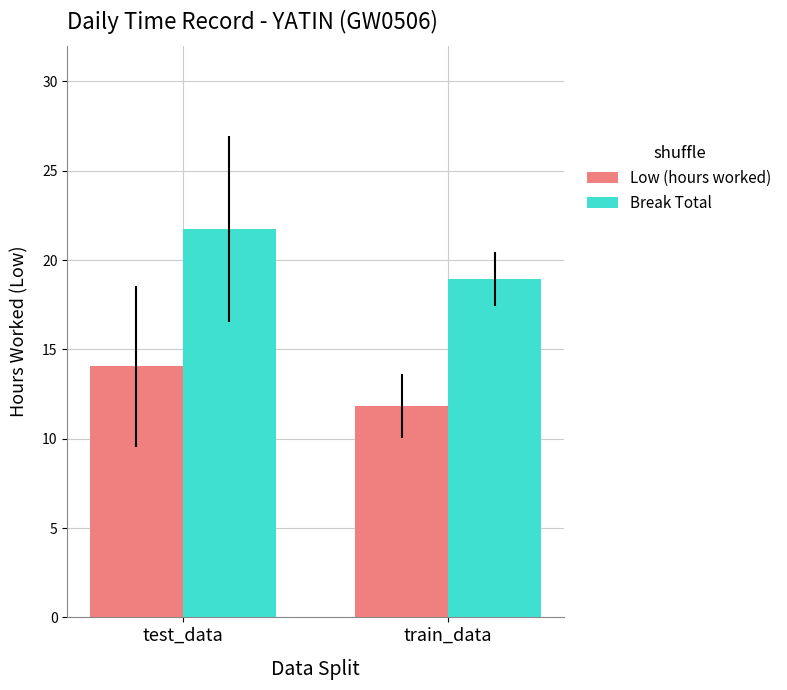

Reading right to left, list all the values displayed in this chart.

Low (hours worked): train_data=11.8	test_data=14.1
Break Total: train_data=18.9	test_data=21.8